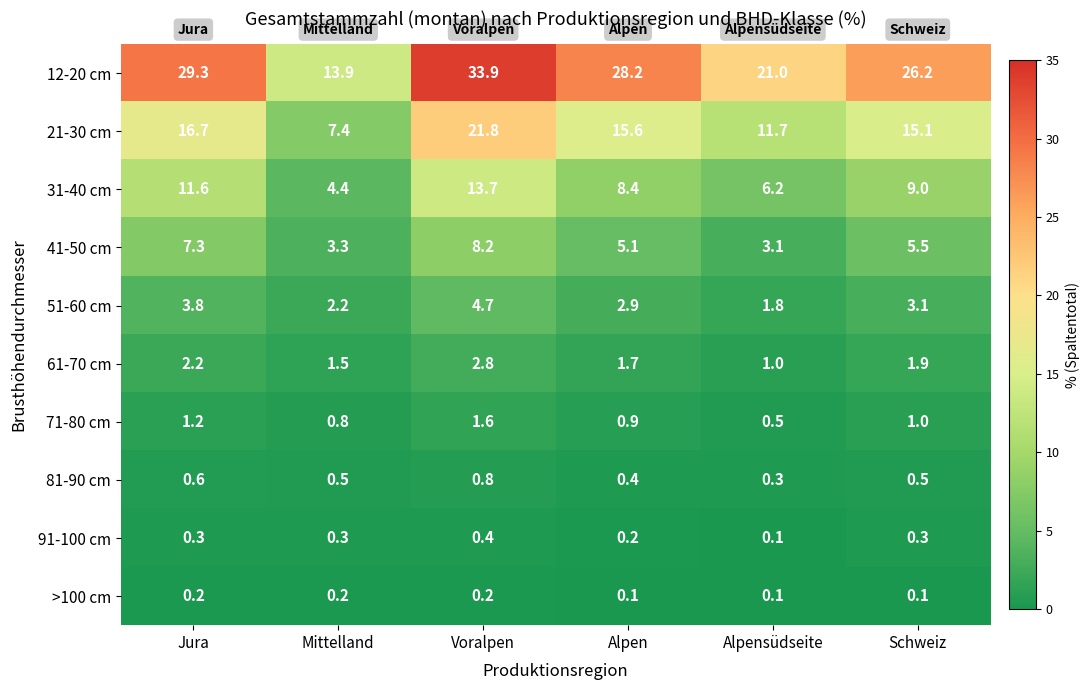

At which category is the sum across all series the highest?

Voralpen